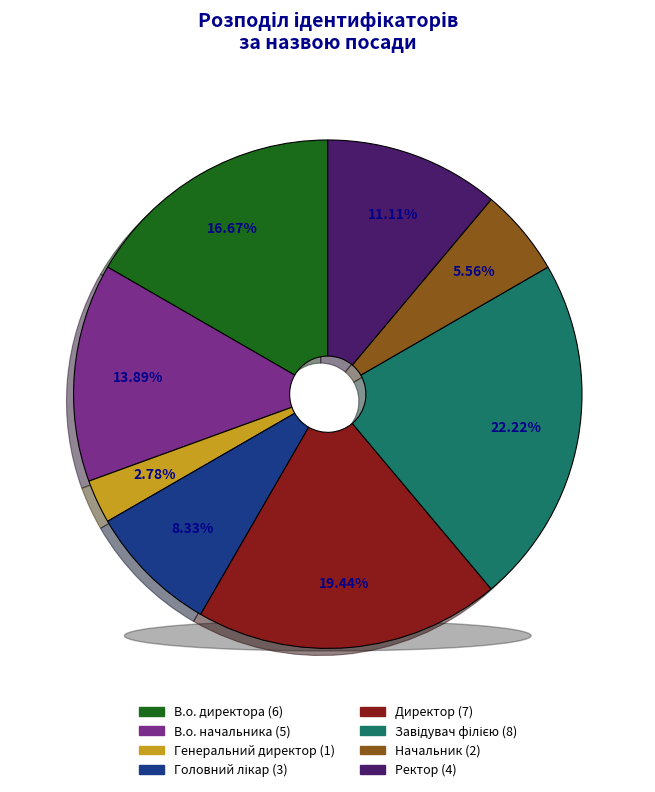

Rank the categories by value from highest to lowest.

Завідувач філією, Директор, В.о. директора, В.о. начальника, Ректор, Головний лікар, Начальник, Генеральний директор